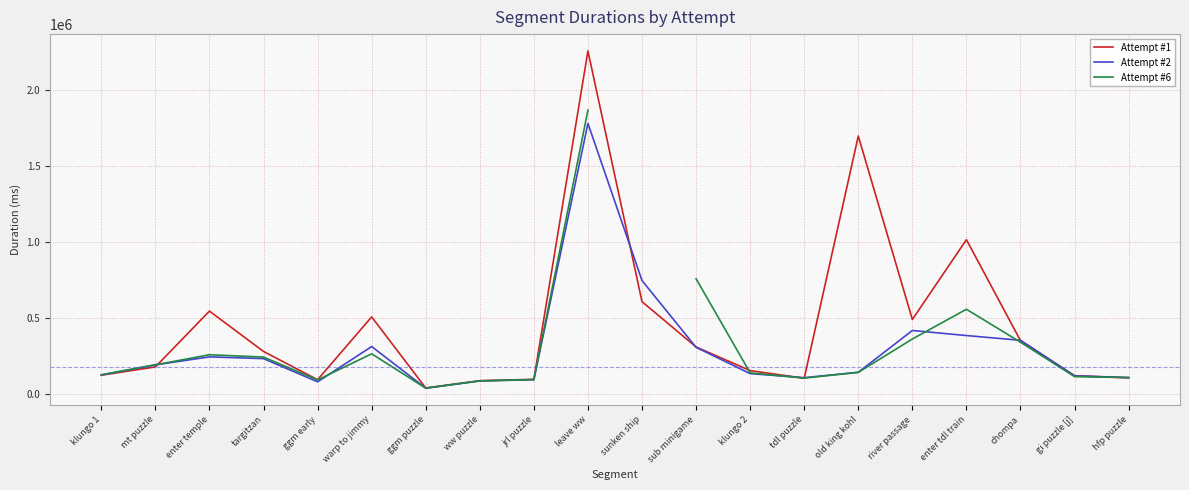

How many interior local valleys does the Attempt #6 series have?

3